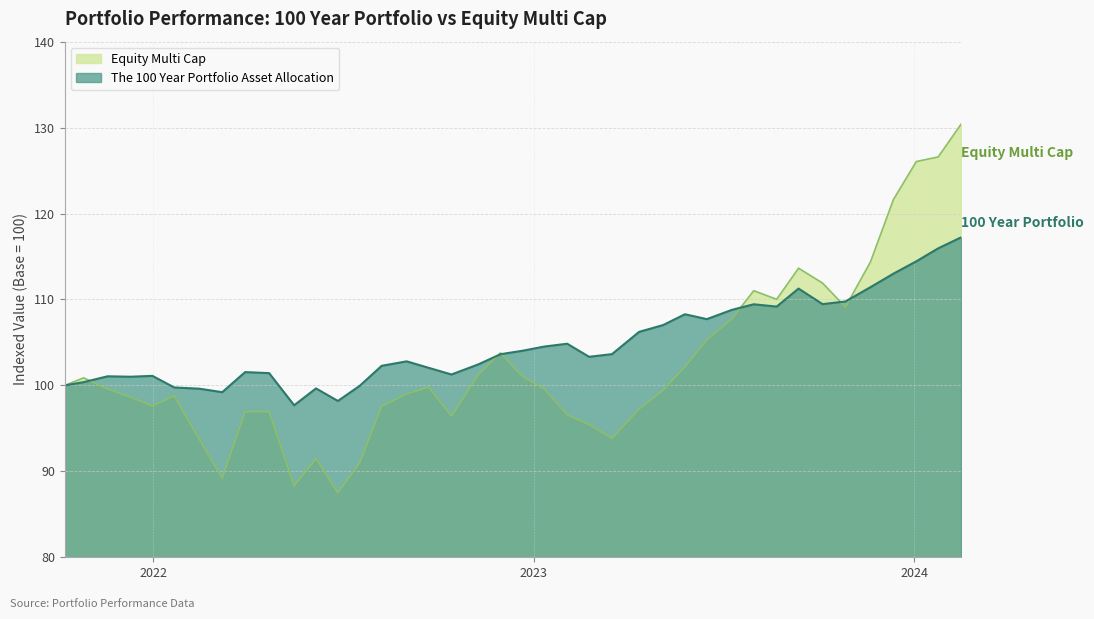

What is the difference between the maximum and minimum values in the Equity Multi Cap series?

42.9